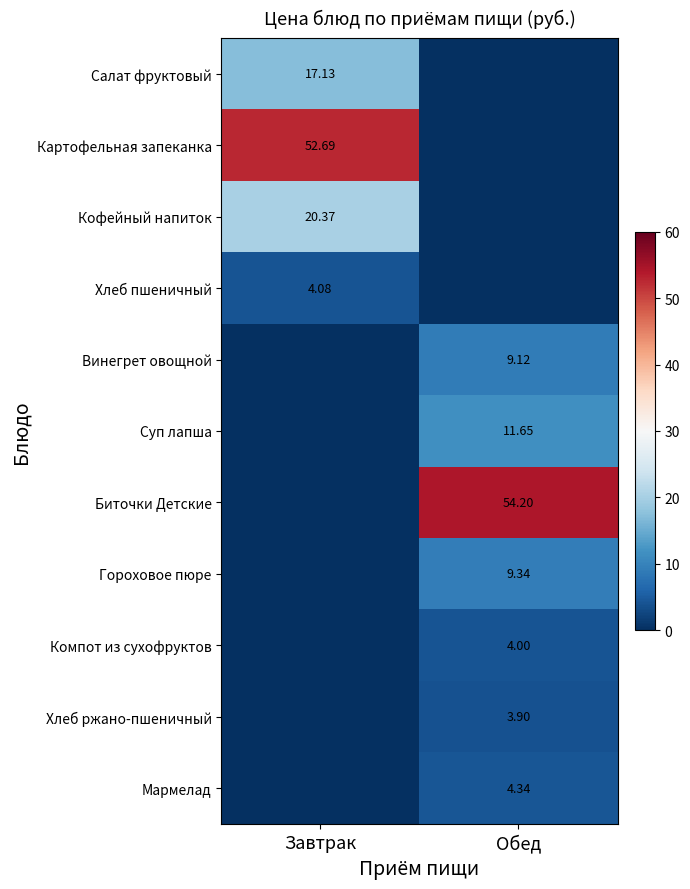

Between Завтрак and Обед, which series saw the biggest shift?

Биточки Детские